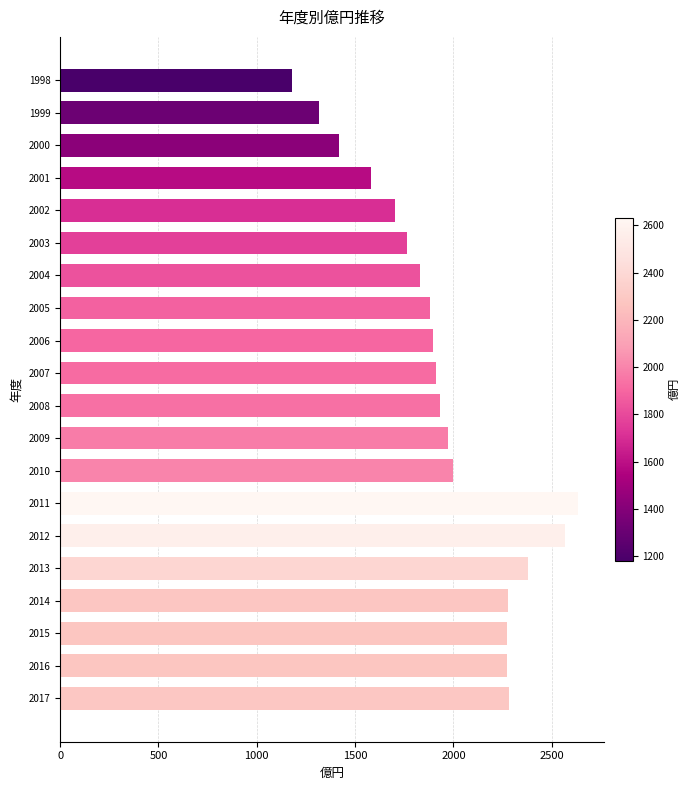

What is the greatest value displayed?

2633